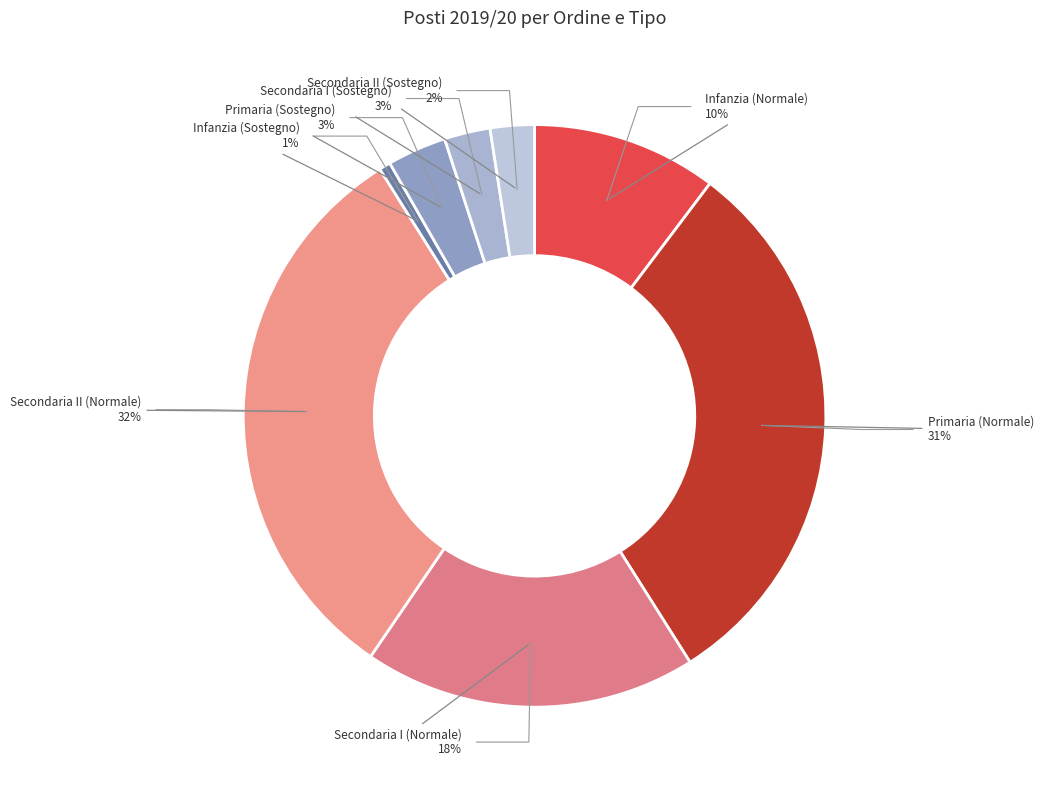

Is Secondaria I (Sostegno) the majority of the pie?

No